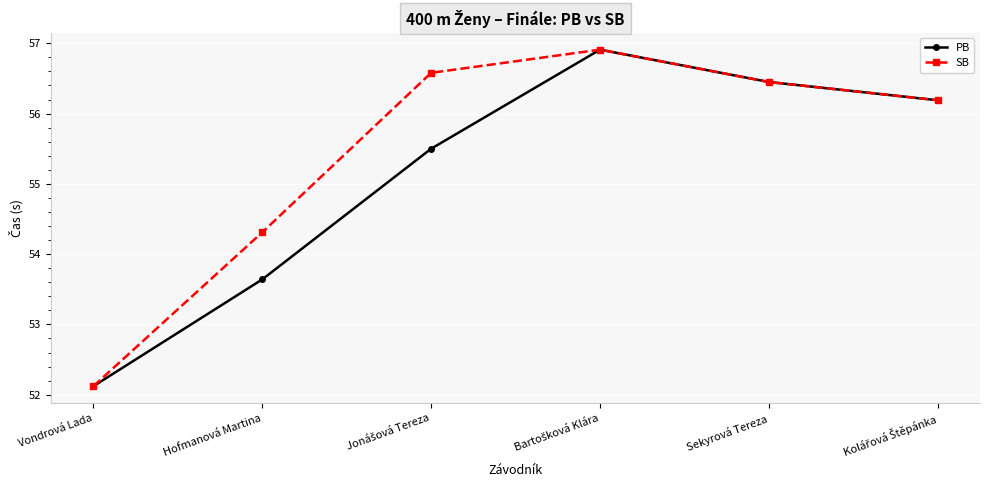

True or false: SB has more than 0 points higher than both neighbors.

True